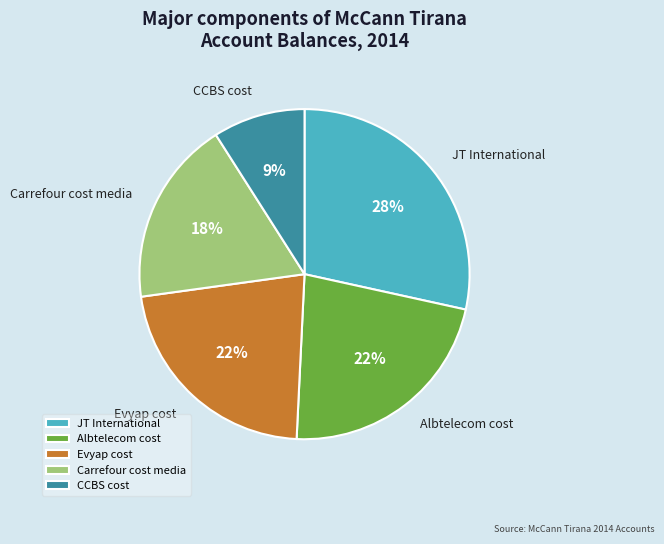

Count the number of slices in the pie.

5